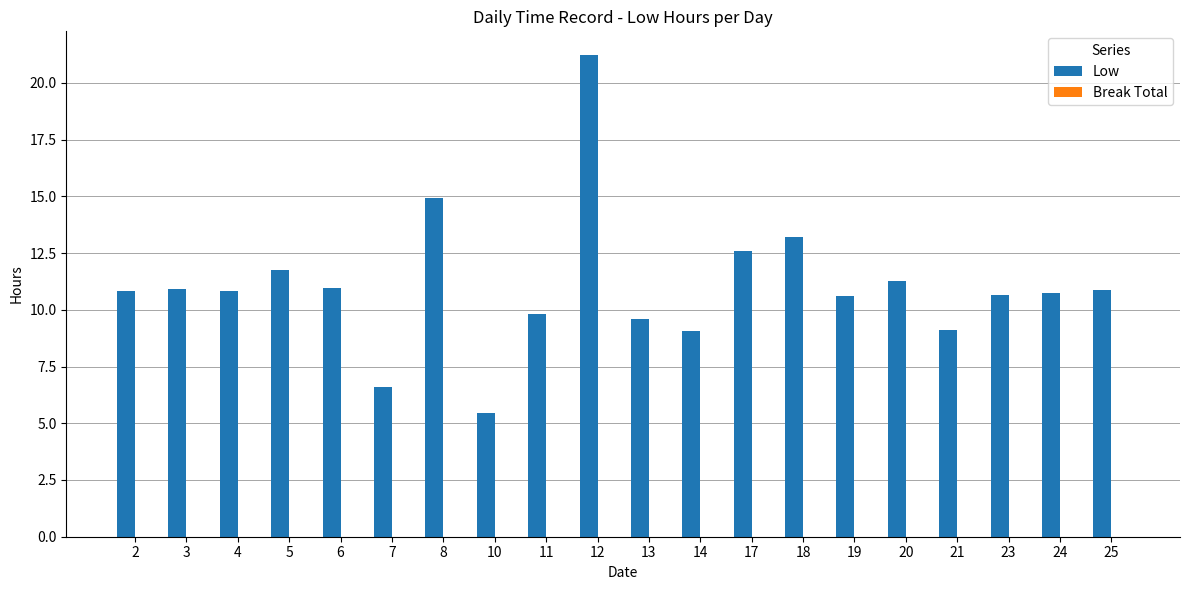

What value does the data have at 23?

10.7